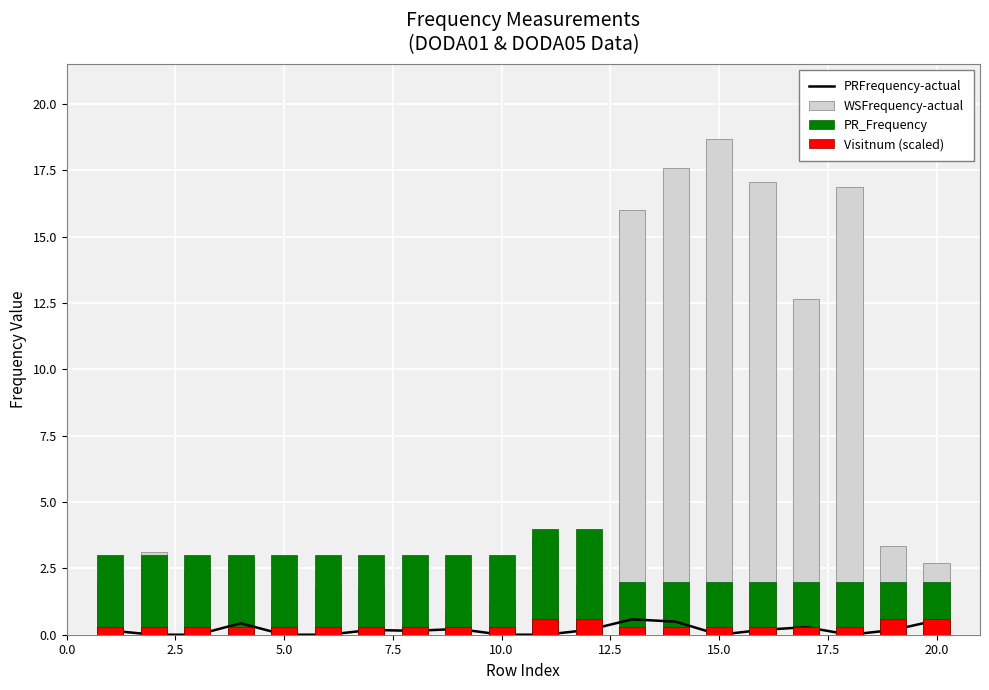

What is the sum of the Visitnum (scaled) values at 0.0 and 12.5?

0.6